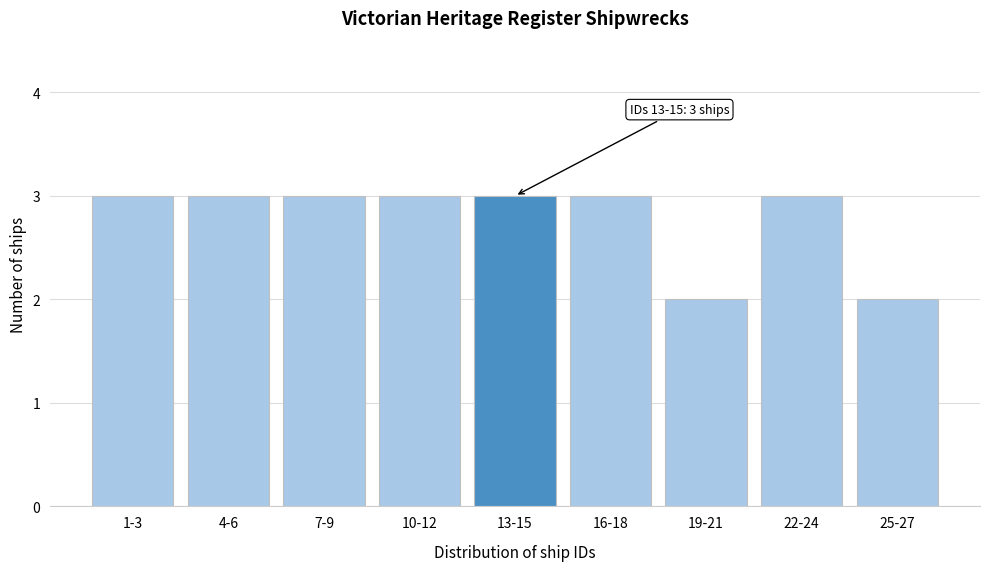

Reading right to left, transcribe all the data shown in this chart.

2	3	2	3	3	3	3	3	3